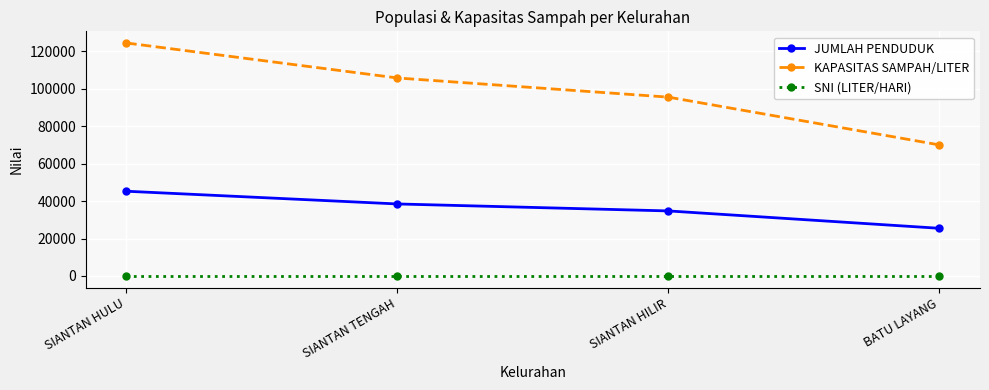

List the series in order of their peak value, highest first.

KAPASITAS SAMPAH/LITER, JUMLAH PENDUDUK, SNI (LITER/HARI)